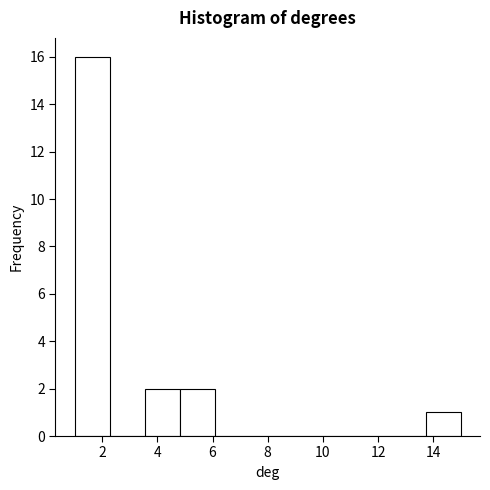

Which range on the x-axis has the tallest bar?

1.0 to 2.2